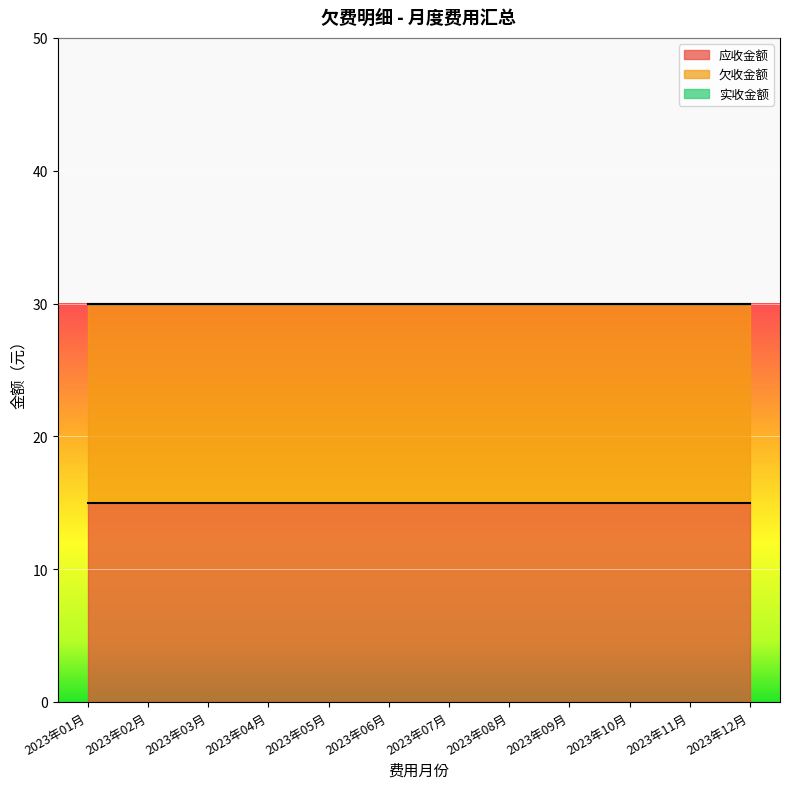

True or false: 应收金额 has more than 0 interior local peaks.

False